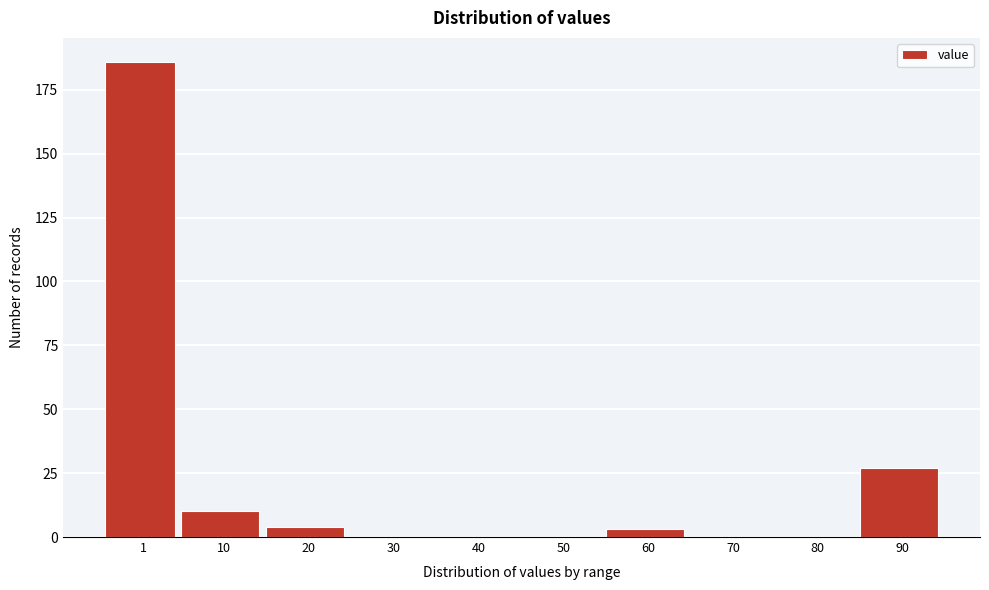

Reading right to left, what are all the values shown in this chart?

90=27	80=0	70=0	60=3	50=0	40=0	30=0	20=4	10=10	1=186